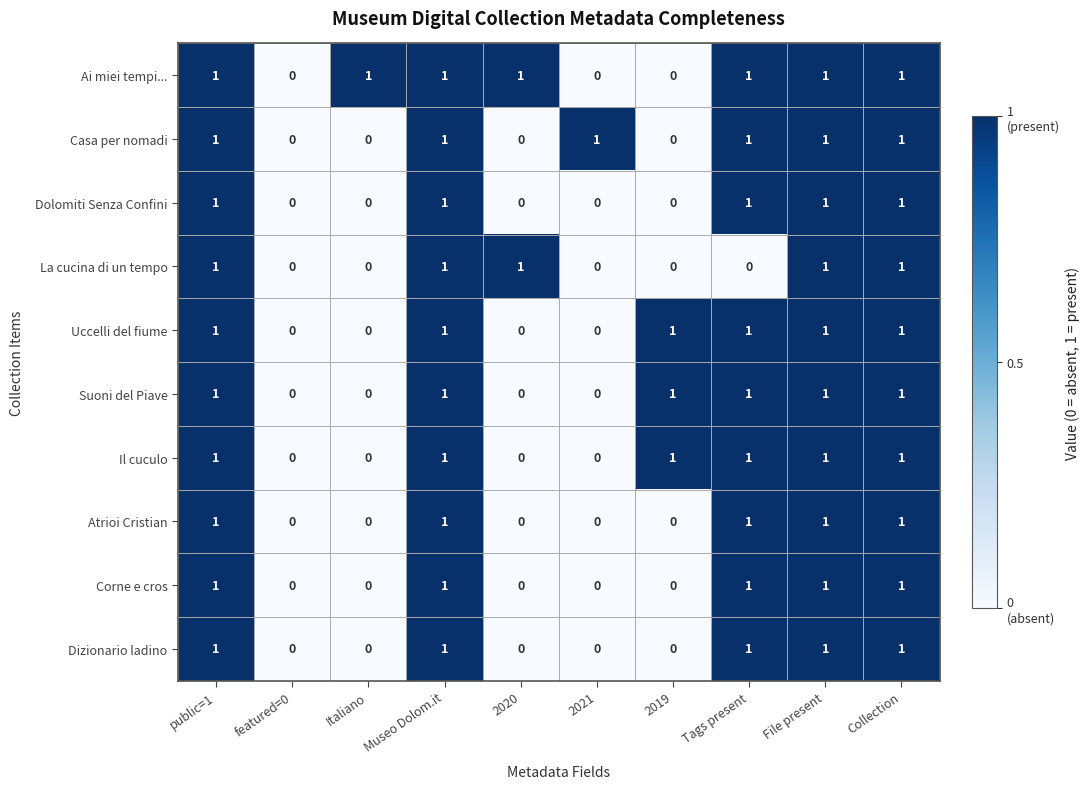

Which series changed the most between featured=0 and Italiano?

Ai miei tempi...